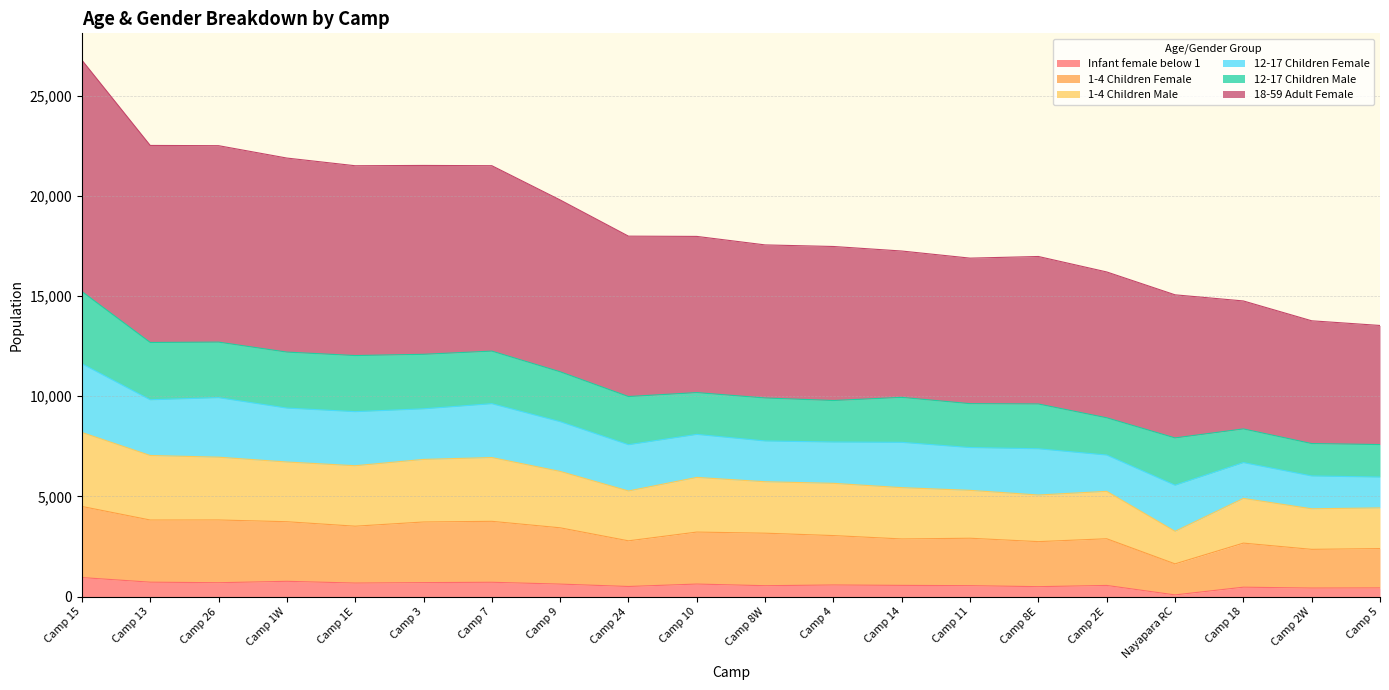

At which category is the sum across all series the highest?

Camp 15